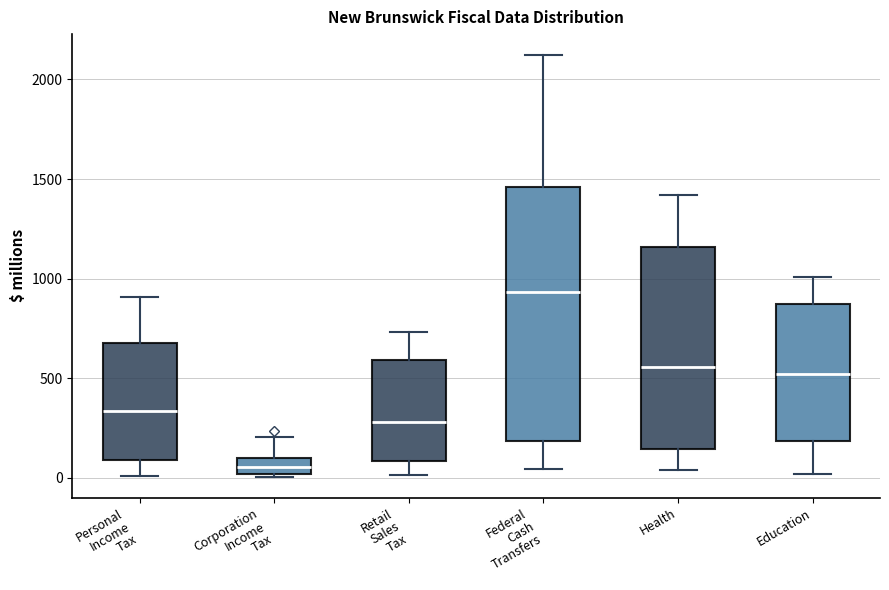

Reading left to right, transcribe this box plot: for each box, give where its median line is, the range the box spans, and where its two whiskers end, as read against the y-axis. The values are not printed on the chart, so give them approximately, as read against the axis.

Personal Income Tax: median 350, box 100 to 700, whiskers 0 to 900
Corporation Income Tax: median 50, box 0 to 100, whiskers 0 to 200
Retail Sales Tax: median 300, box 100 to 600, whiskers 0 to 750
Federal Cash Transfers: median 950, box 200 to 1450, whiskers 50 to 2100
Health: median 550, box 150 to 1150, whiskers 50 to 1400
Education: median 500, box 200 to 850, whiskers 0 to 1000